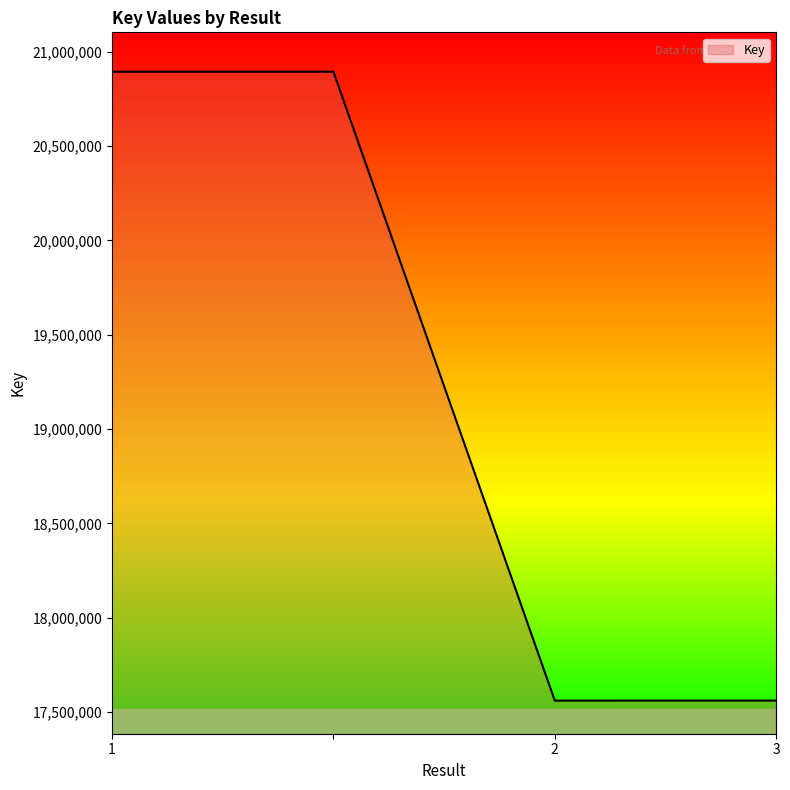

What is the greatest value displayed?

20894568